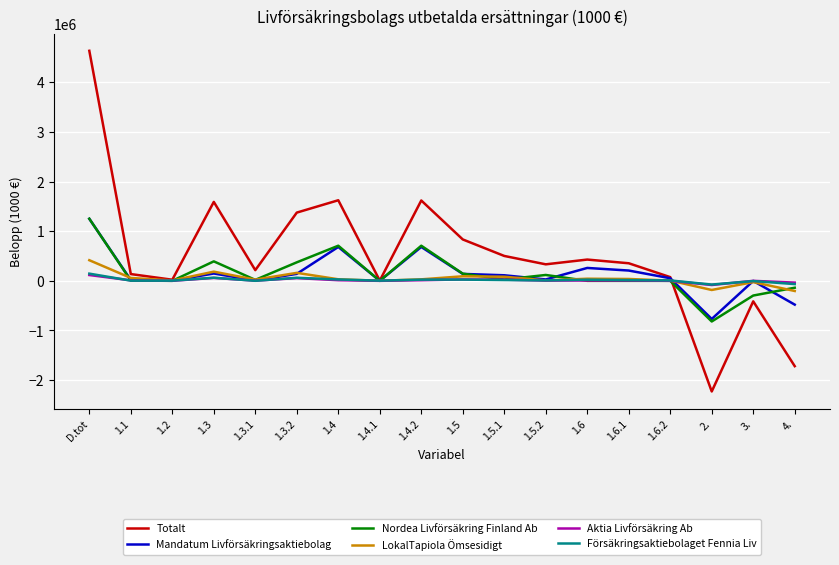

What is the maximum value for Aktia Livförsäkring Ab?

117088.5